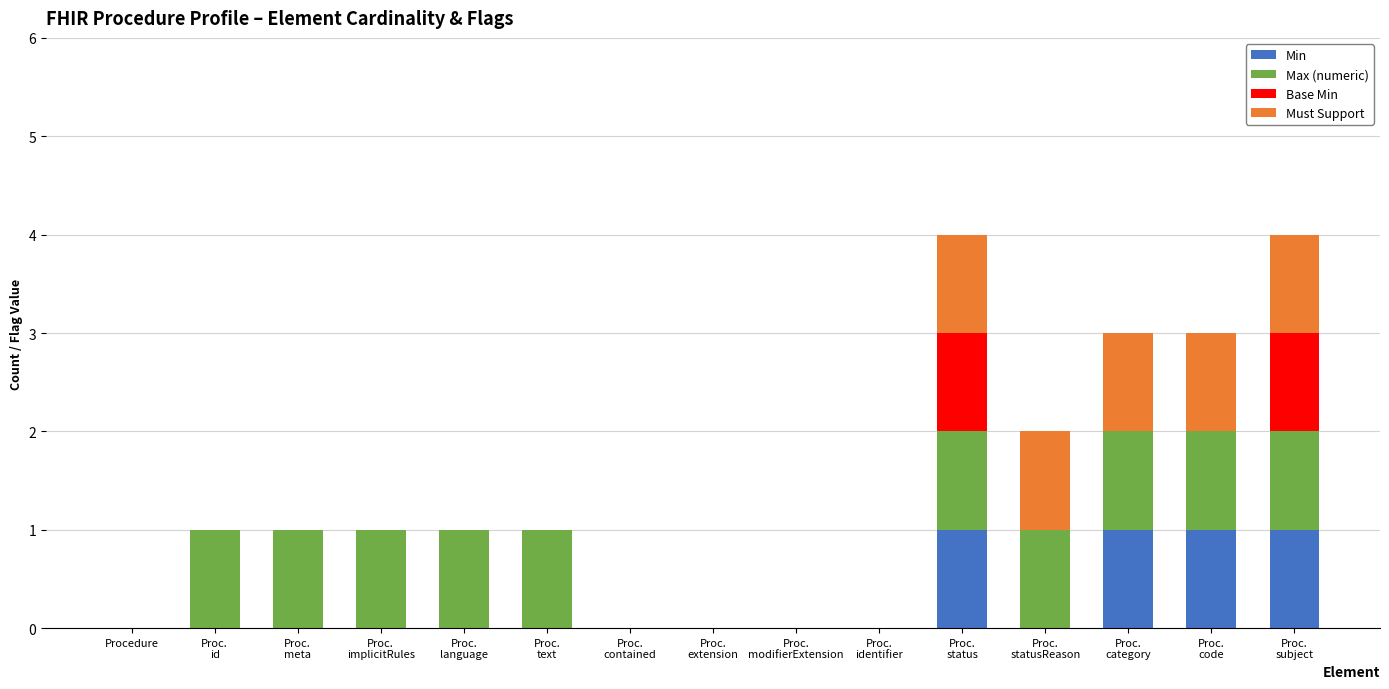

What is the sum of all Min values?

4